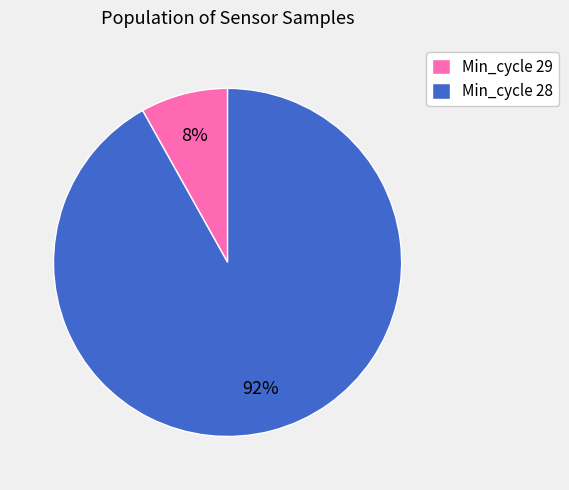

To the nearest percent, what is the average slice percentage?

50%